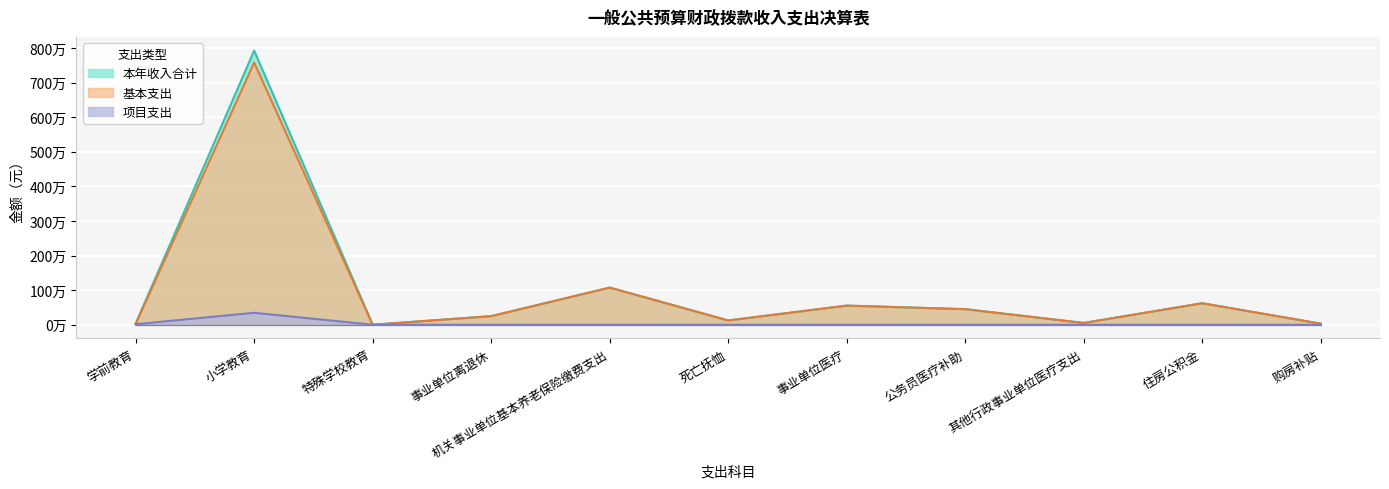

The 基本支出 series shows 285118.7 at 事业单位医疗. True or false?

False